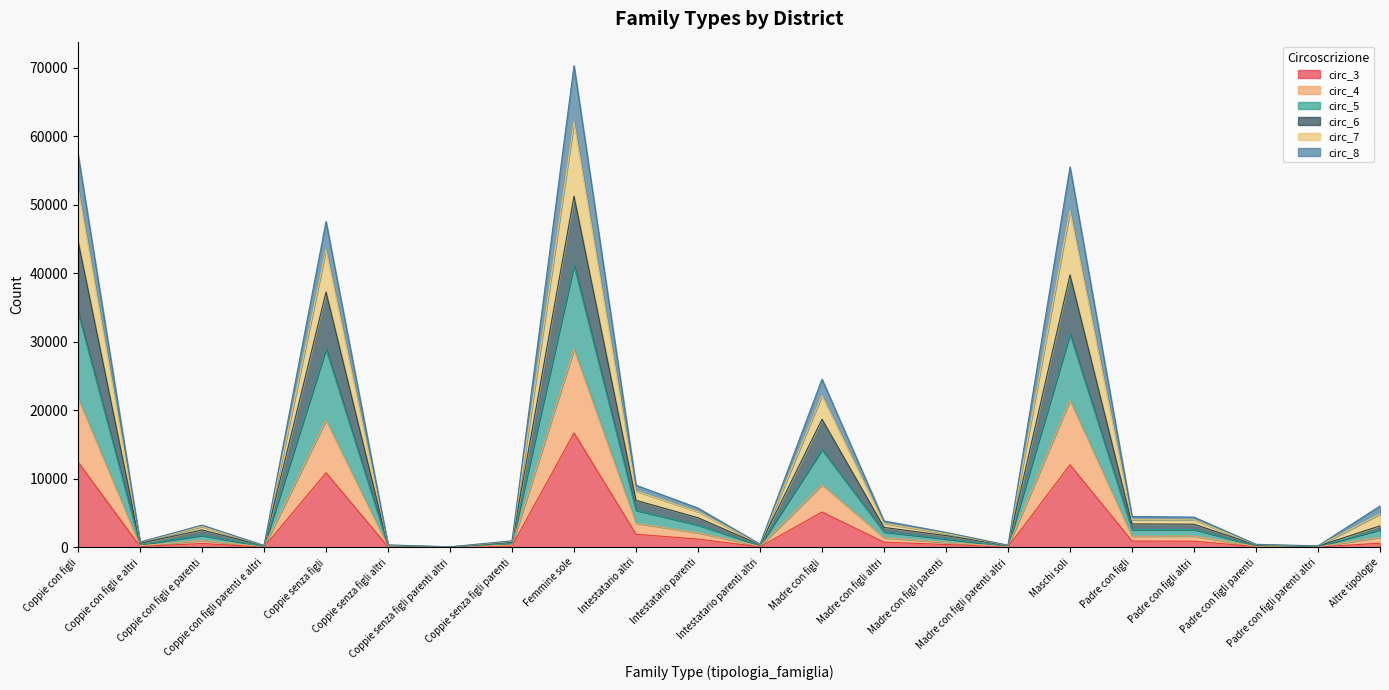

Does the chart display data point markers on the line(s)?

No